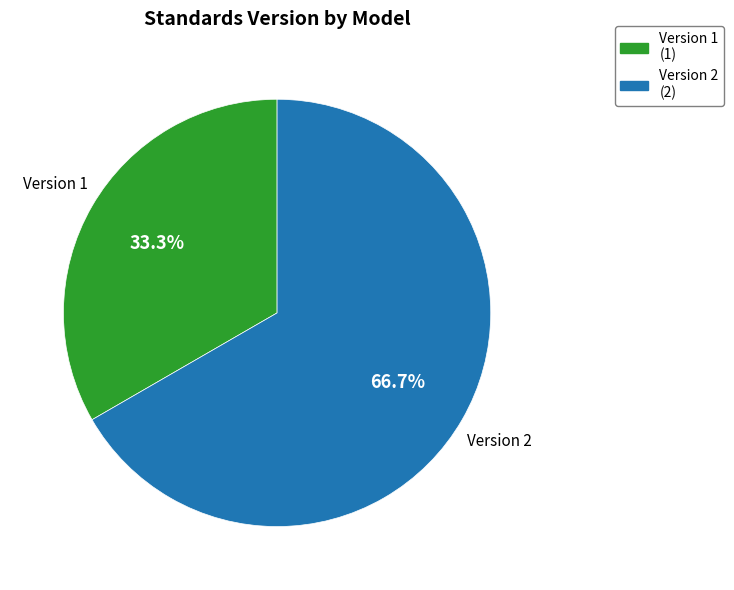

Is there any slice that represents more than half of the pie?

Yes